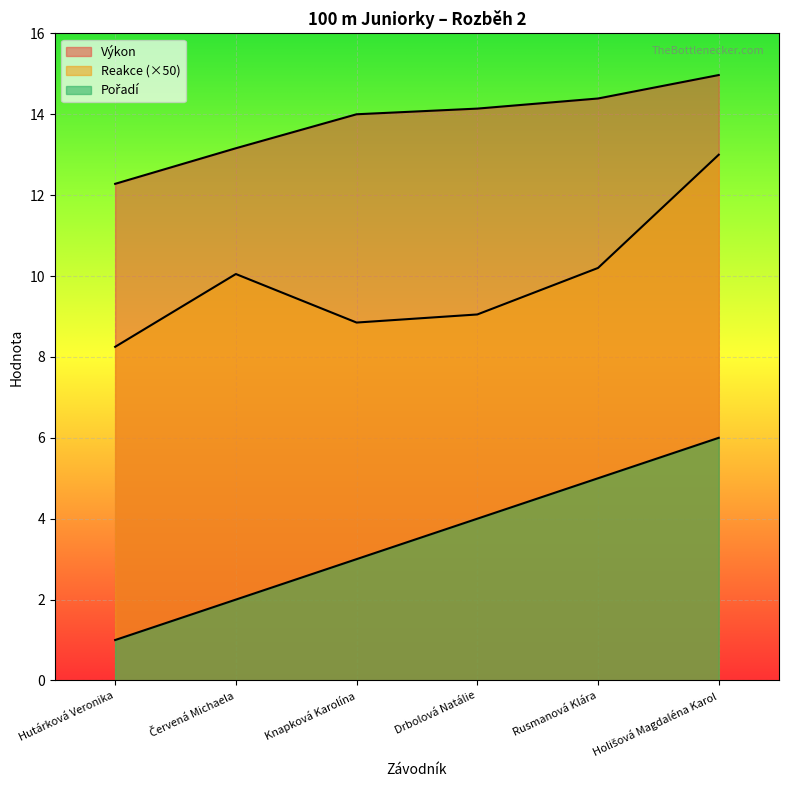

True or false: Reakce and Pořadí cross at least once.

False